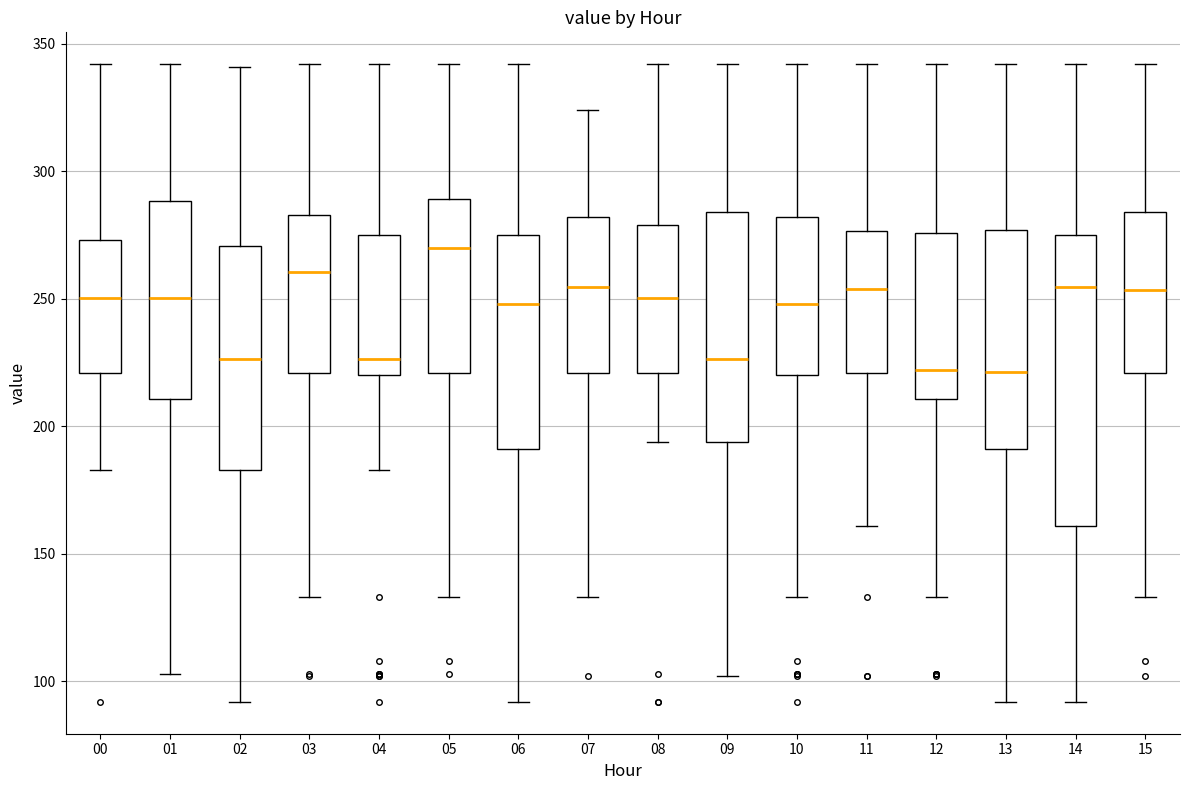

Which box is the tallest, from its lower edge to its upper edge?

14